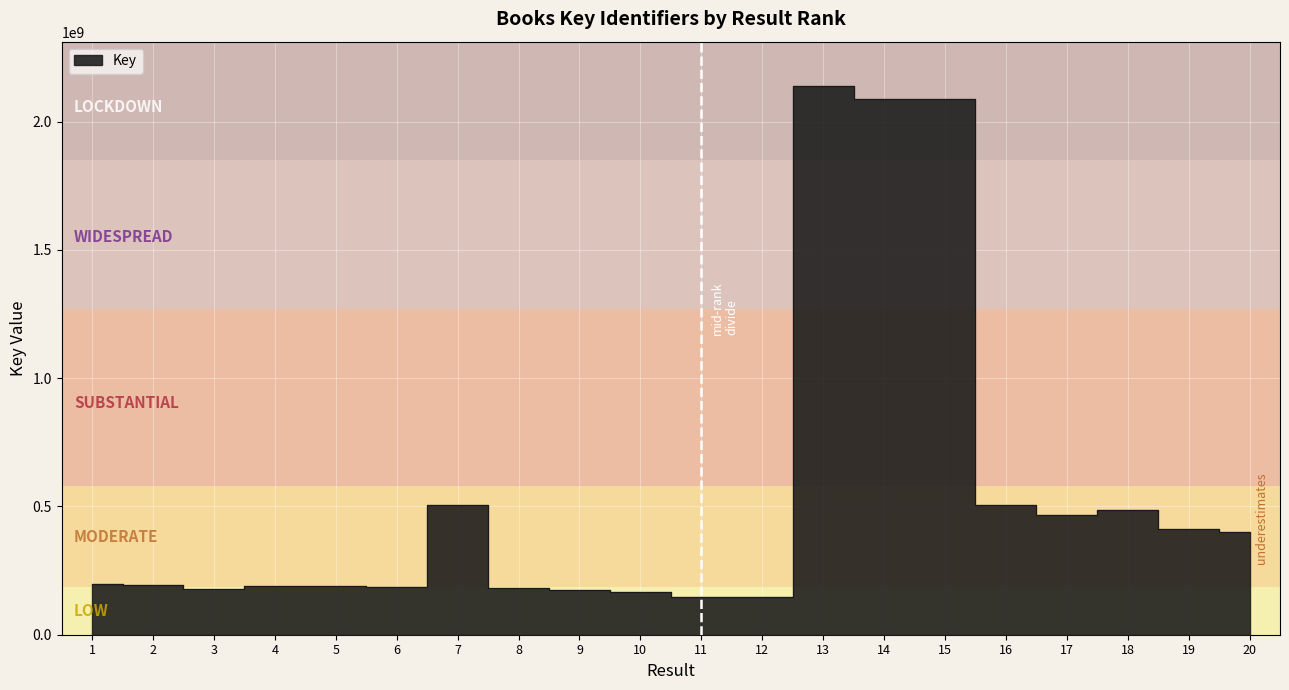

How many lines are shown in the chart?

1